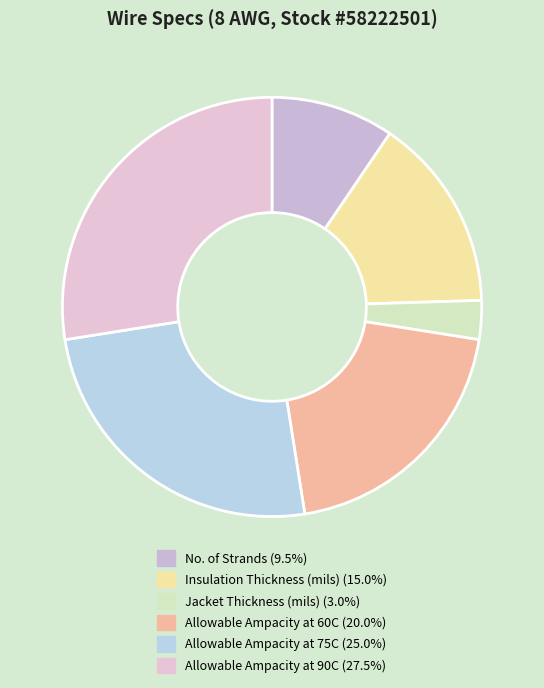

How many slices are in this pie chart?

6